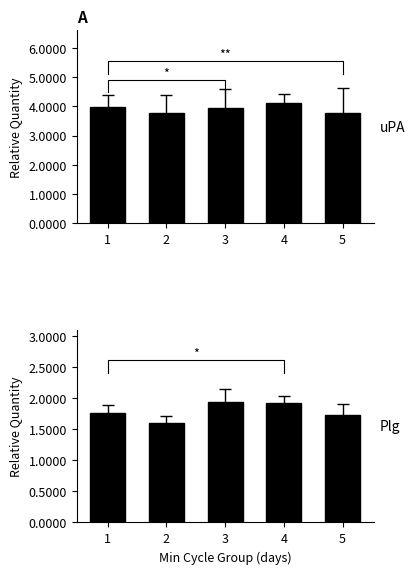

Reading left to right, what are all the values shown in this chart?

SDS_P1: 1=4.0	2=3.8	3=3.9	4=4.1	5=3.8
SDS_P2: 1=1.8	2=1.6	3=1.9	4=1.9	5=1.7